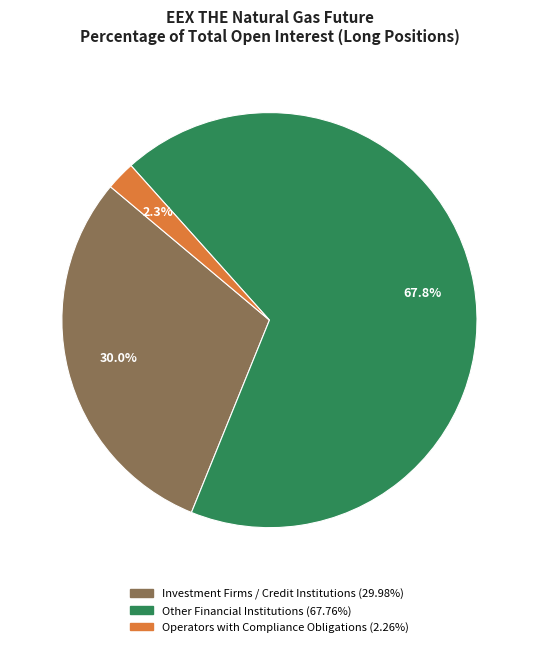

Is there a majority slice in this chart?

Yes